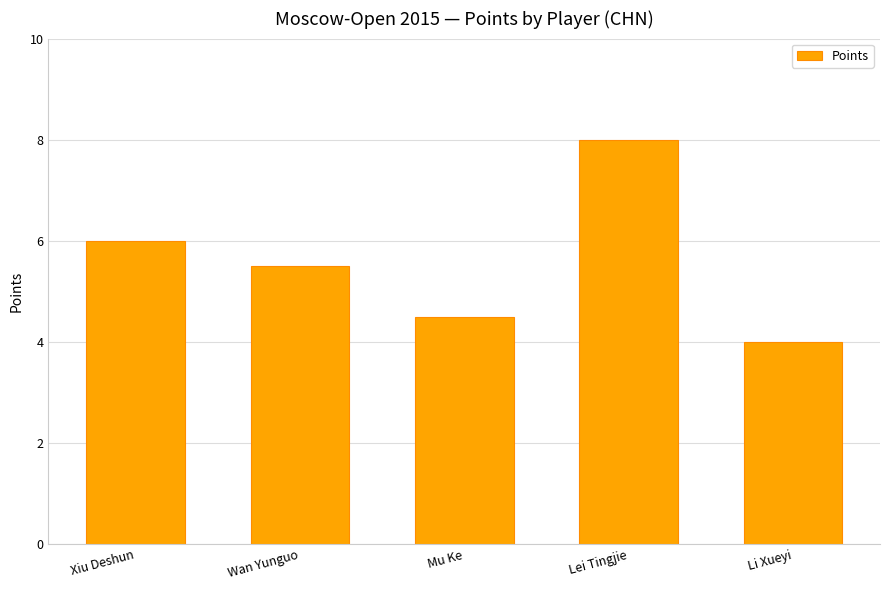

What is the sum of all values?

28.0